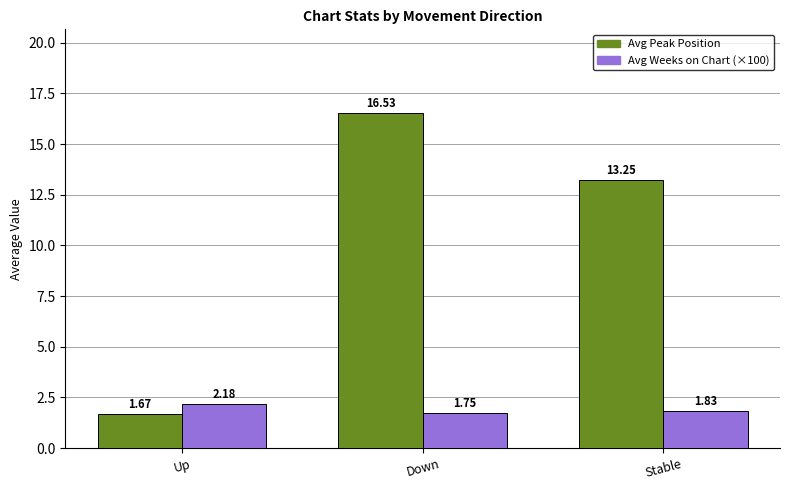

Which label corresponds to the largest value in the chart?

Down